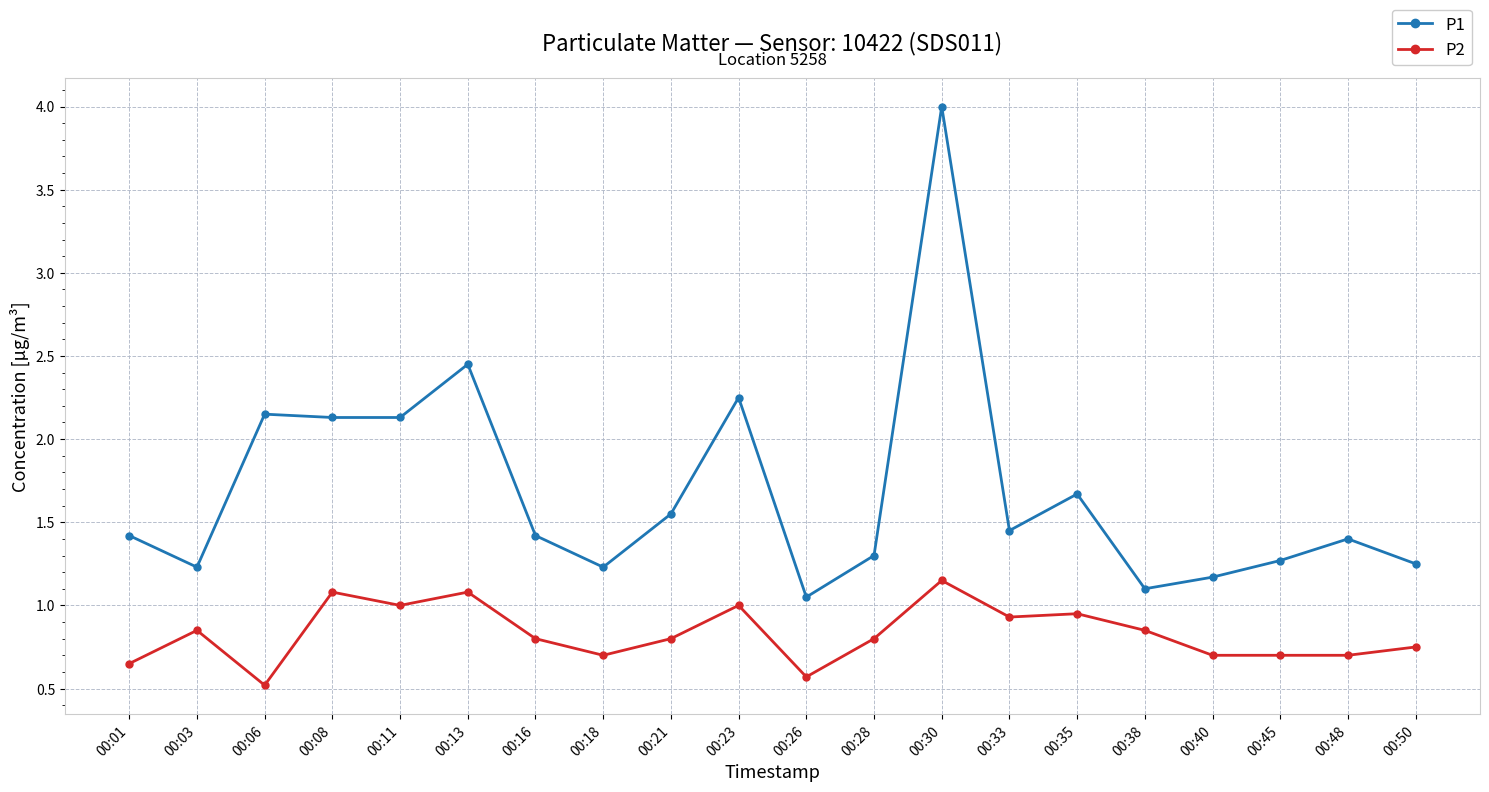

How many categories are shown in the chart?

20